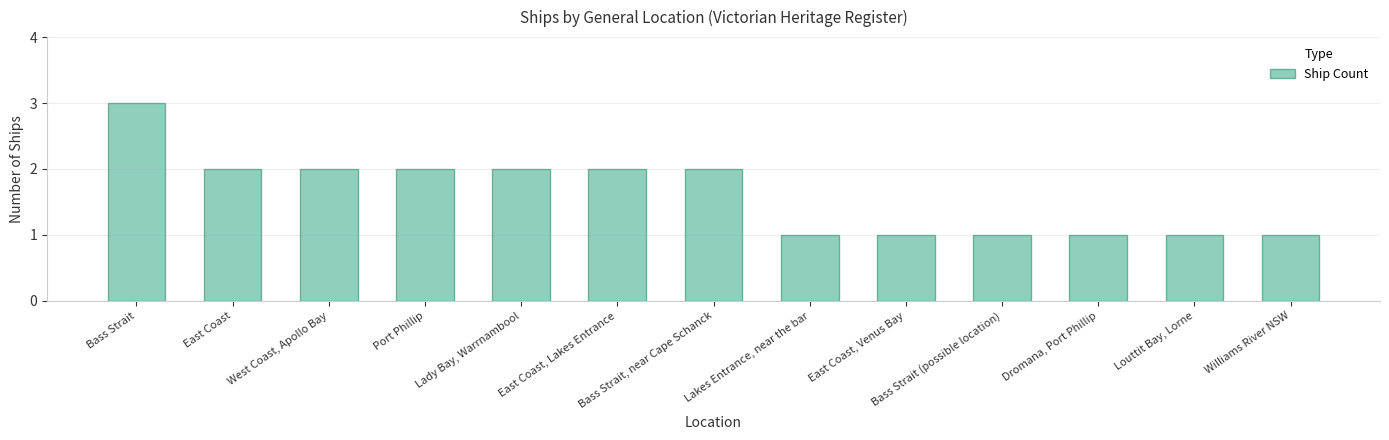

What is the value of the 6th bar from the left?

2